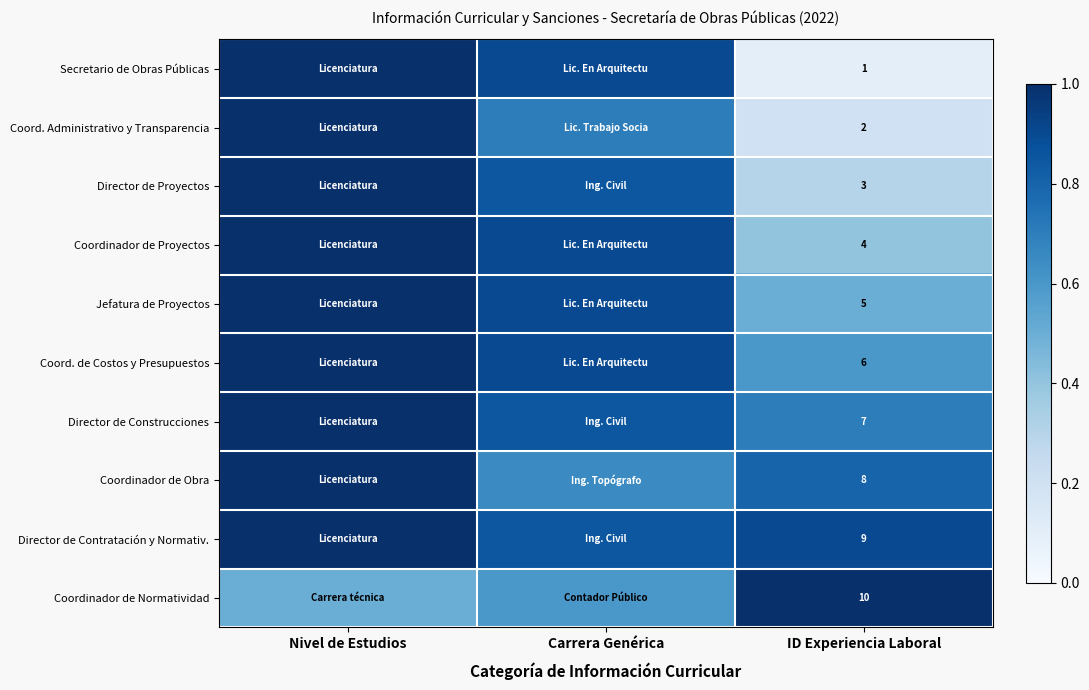

Rank the series at ID Experiencia Laboral from highest to lowest value.

Coordinador de Normatividad, Director de Contratación y Normativ., Coordinador de Obra, Director de Construcciones, Coord. de Costos y Presupuestos, Jefatura de Proyectos, Coordinador de Proyectos, Director de Proyectos, Coord. Administrativo y Transparencia, Secretario de Obras Públicas